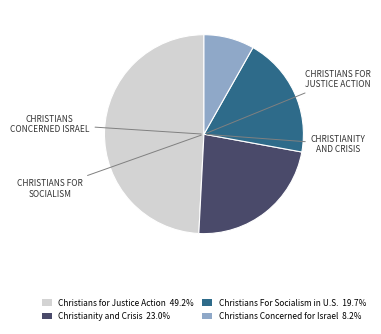

Is there a majority slice in this chart?

No